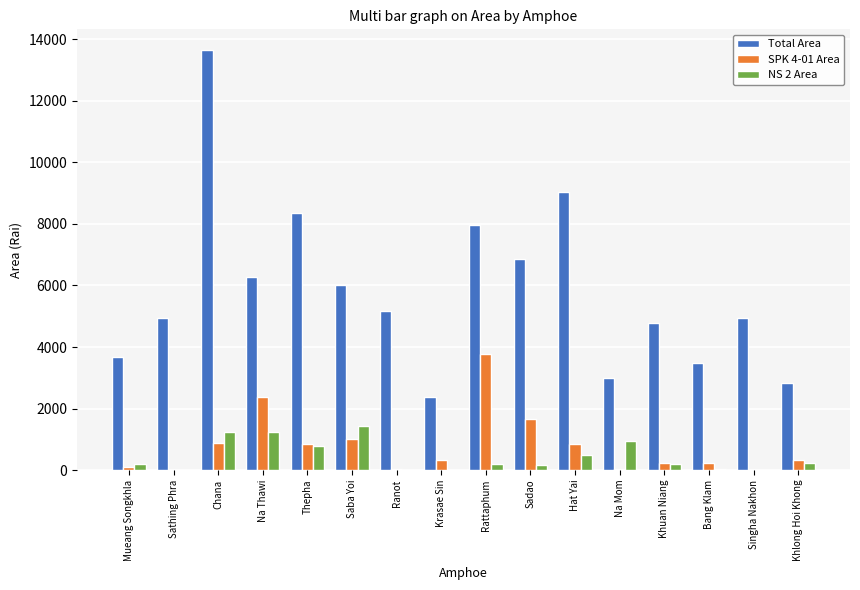

Is the value of SPK 4-01 Area at Singha Nakhon greater than the value of Total Area at Chana?

No